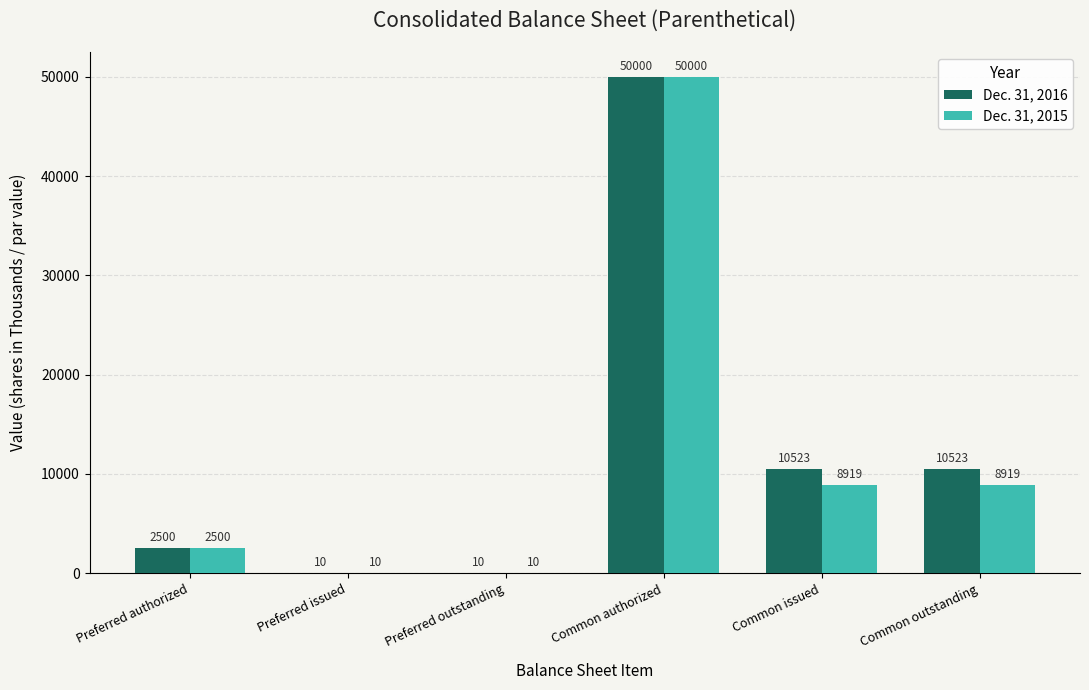

Which series has the largest total across all categories?

Dec. 31, 2016